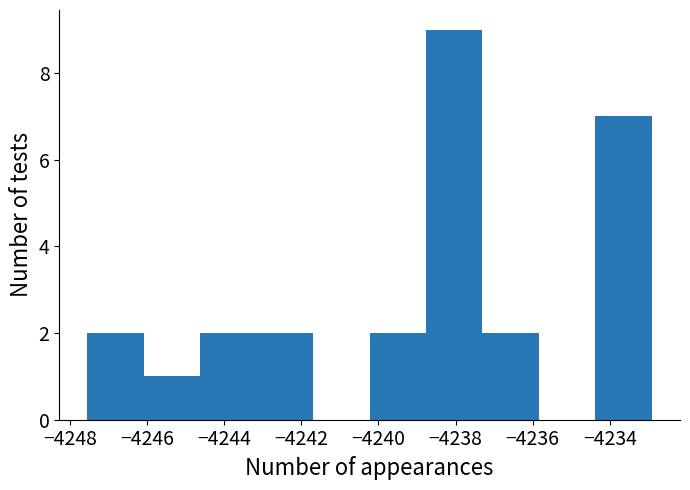

Reading left to right, list every bar in this chart as the range it spans on the x-axis followed by its height. Neither the bar edges nor the heights are printed on the chart, so give them approximately, as read against the axes.

-4247.6 to -4246.0: 2
-4246.0 to -4244.6: 1
-4244.6 to -4243.2: 2
-4243.2 to -4241.6: 2
-4241.6 to -4240.2: 0
-4240.2 to -4238.8: 2
-4238.8 to -4237.4: 9
-4237.4 to -4235.8: 2
-4235.8 to -4234.4: 0
-4234.4 to -4233.0: 7